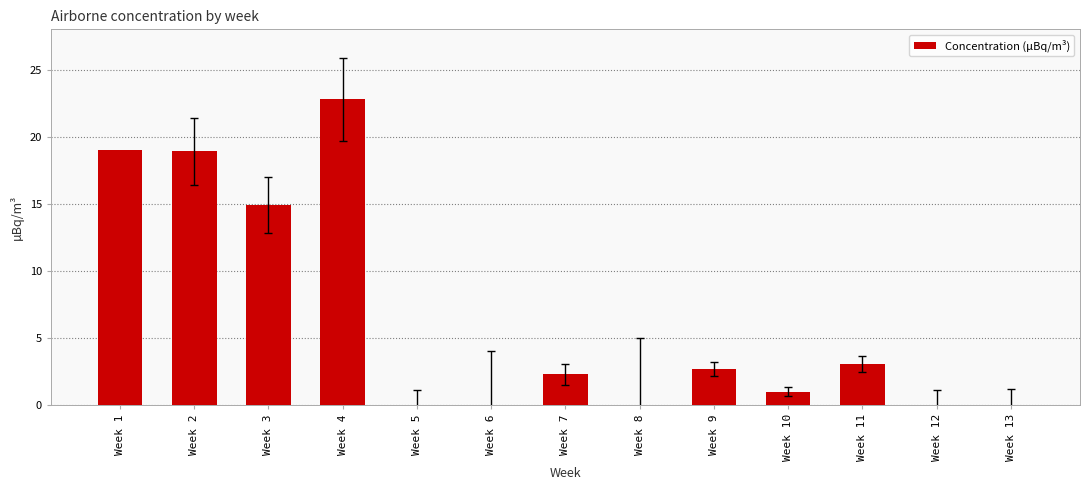

At which category does the chart reach its peak across all series?

Week 4